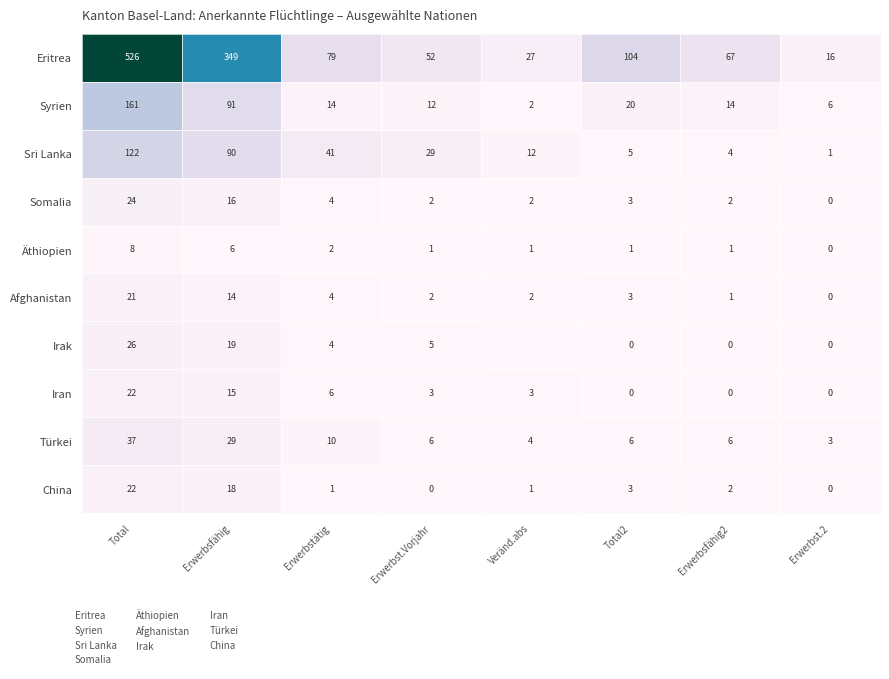

Is the value of Iran at Total2 greater than the value of Äthiopien at Erwerbsfähig2?

No